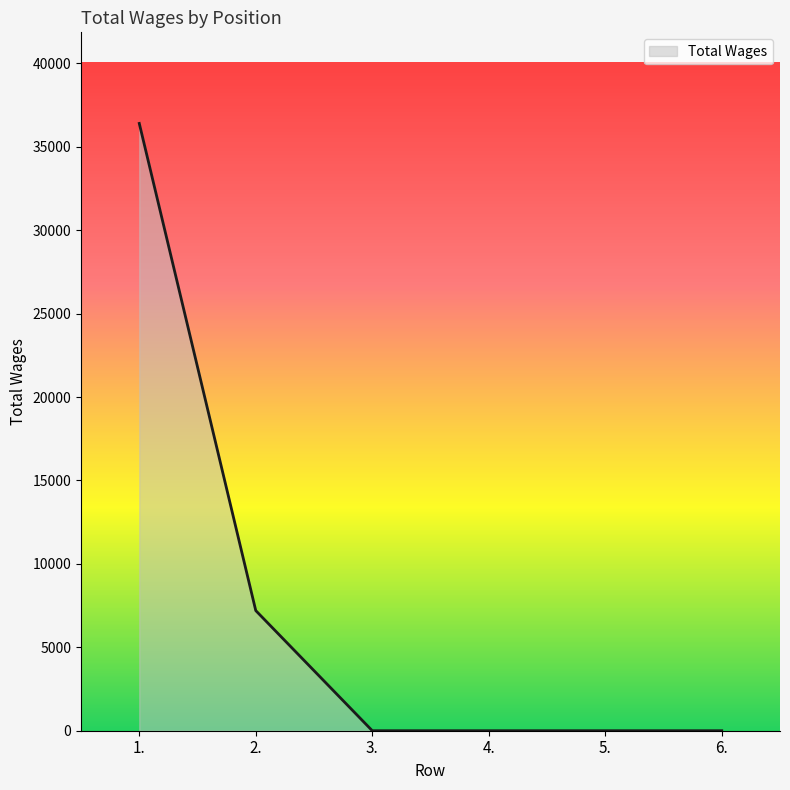

Is it true that the value at 5. is 0?

True